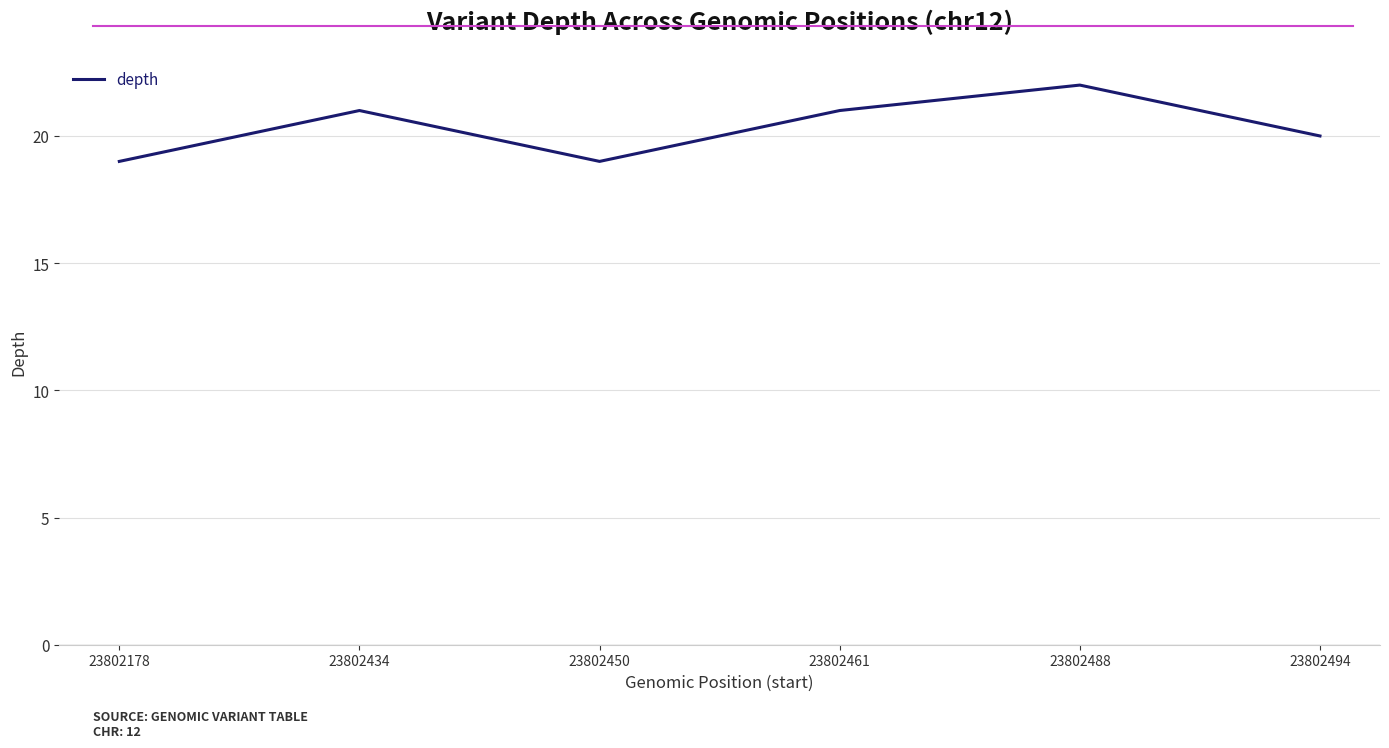

What is the approximate value at 23802488?

22